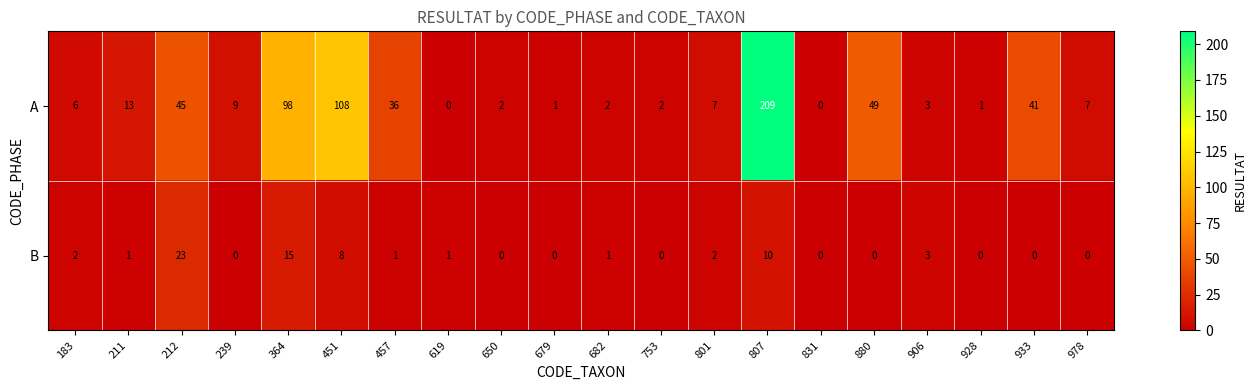

The B series shows 3 at 807. True or false?

False